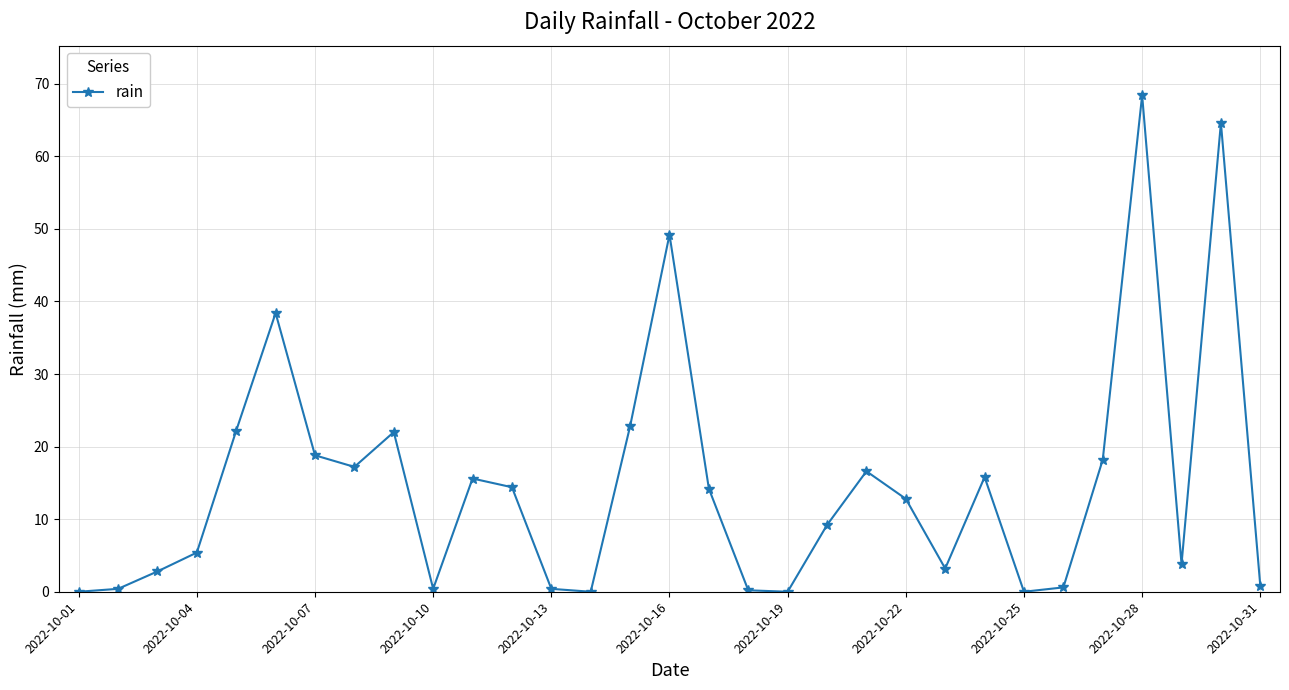

What is the maximum value shown in the chart?

68.4